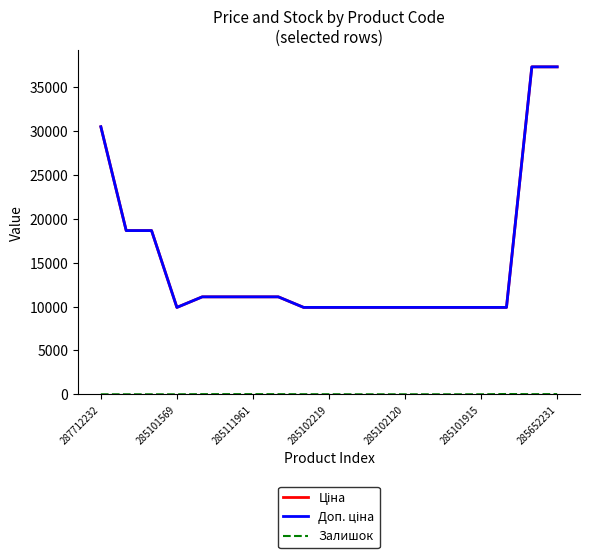

What is the average value of the Залишок series?

7.8